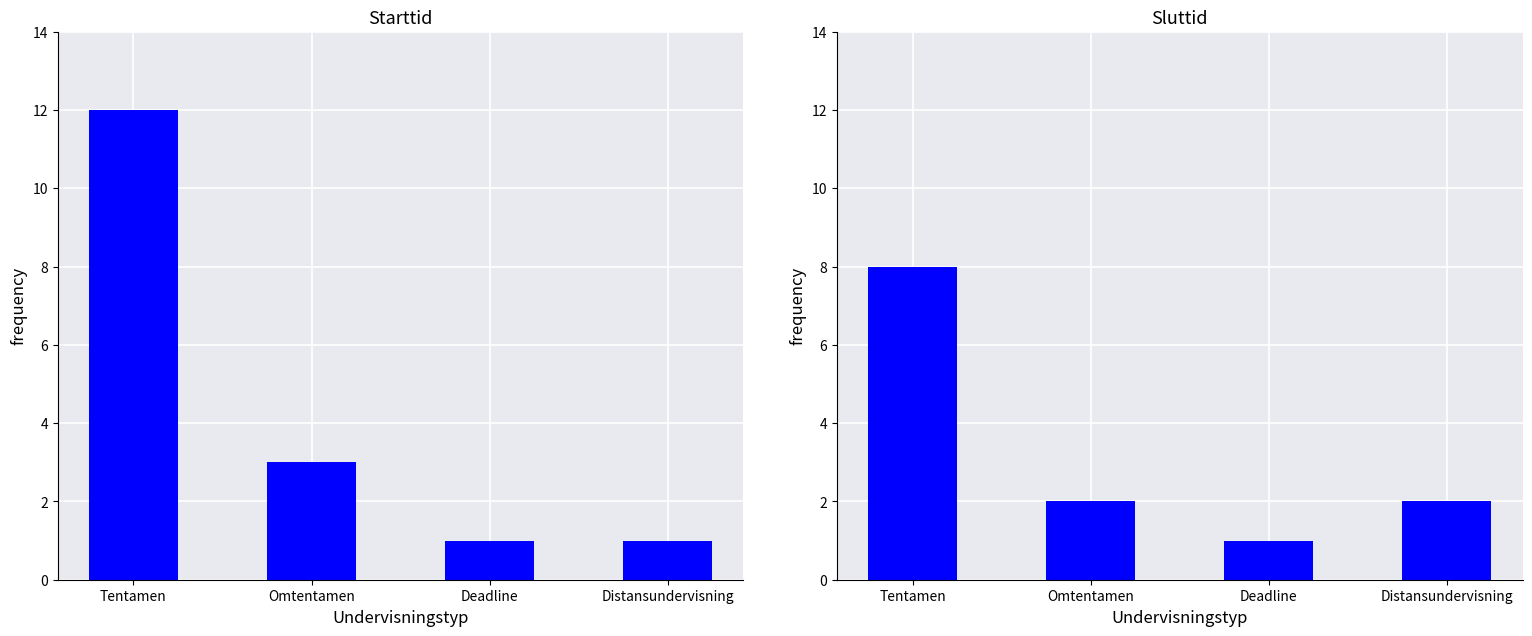

What is the value of the Sluttid bar at the 1st from the left?

8